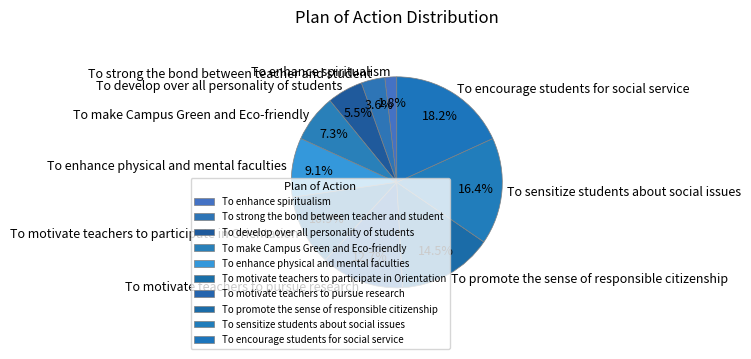

How many segments does this pie chart have?

10